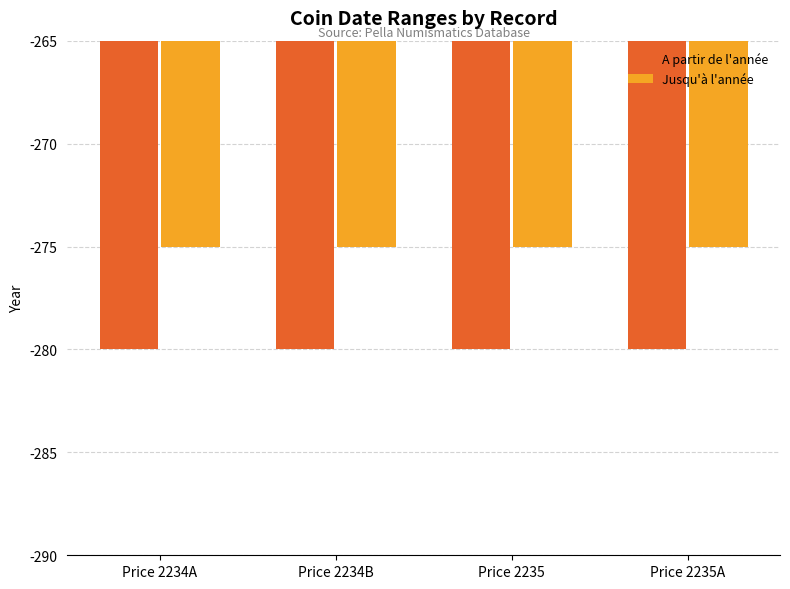

Rank the series by their maximum value, from highest to lowest.

Jusqu'à l'année, A partir de l'année